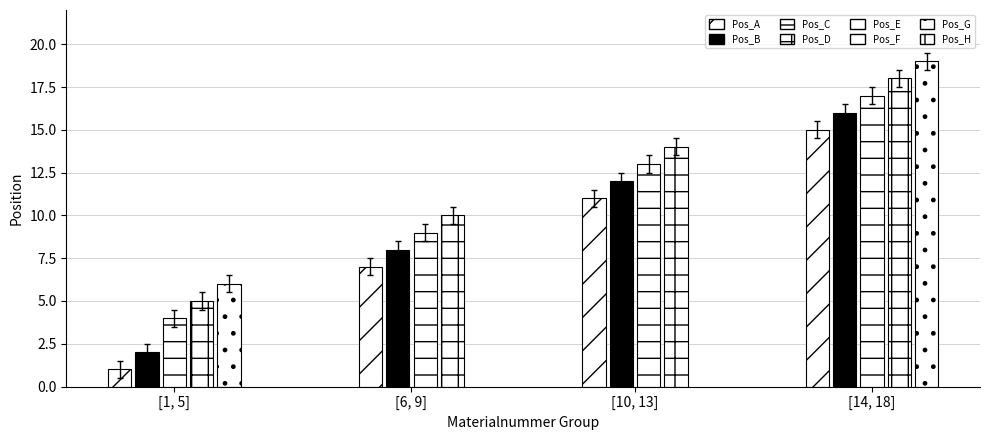

Reading left to right, transcribe all the data shown in this chart.

1	2	4	5	6	7	8	9	10	11	12	13	14	15	16	17	18	19